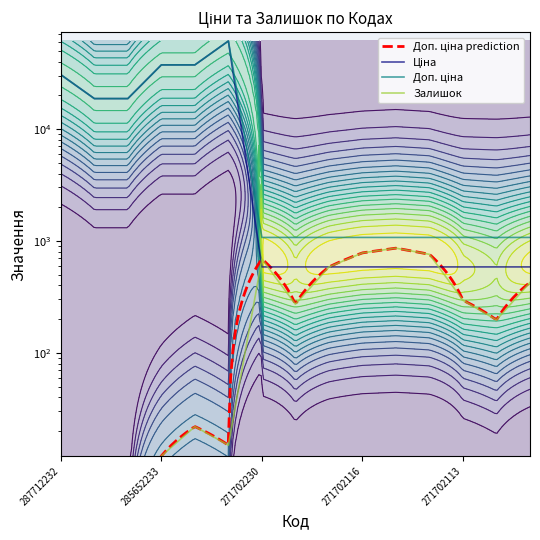

Reading left to right, extract all data points from this chart.

Ціна: 30512.3	18671.5	18671.5	37343.0	37343.0	61024.7	586.0	586.0	586.0	586.0	586.0	586.0	586.0	586.0	586.0
Доп. ціна: 30512.3	18671.5	18671.5	37343.0	37343.0	61024.7	1074.5	1074.5	1074.5	1074.5	1074.5	1074.5	1074.5	1074.5	1074.5
Залишок: 1.0	1.0	1.0	12.0	22.0	15.0	690.0	272.0	585.0	782.0	862.0	759.0	295.0	197.0	426.0